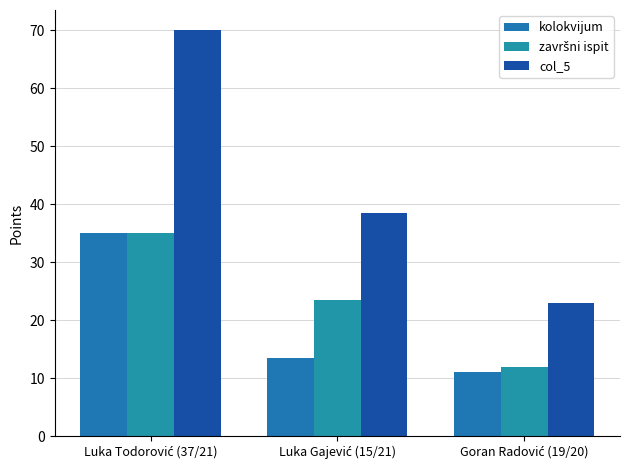

Which category has the highest value in the kolokvijum series?

Luka Todorović (37/21)